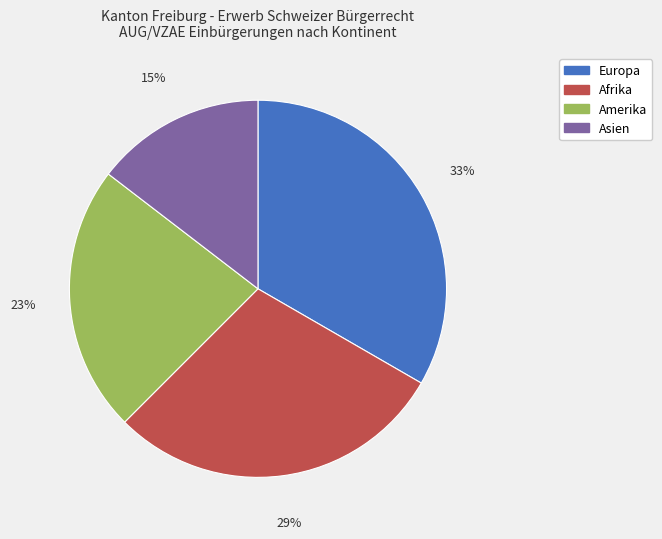

Does any single category account for the majority?

No